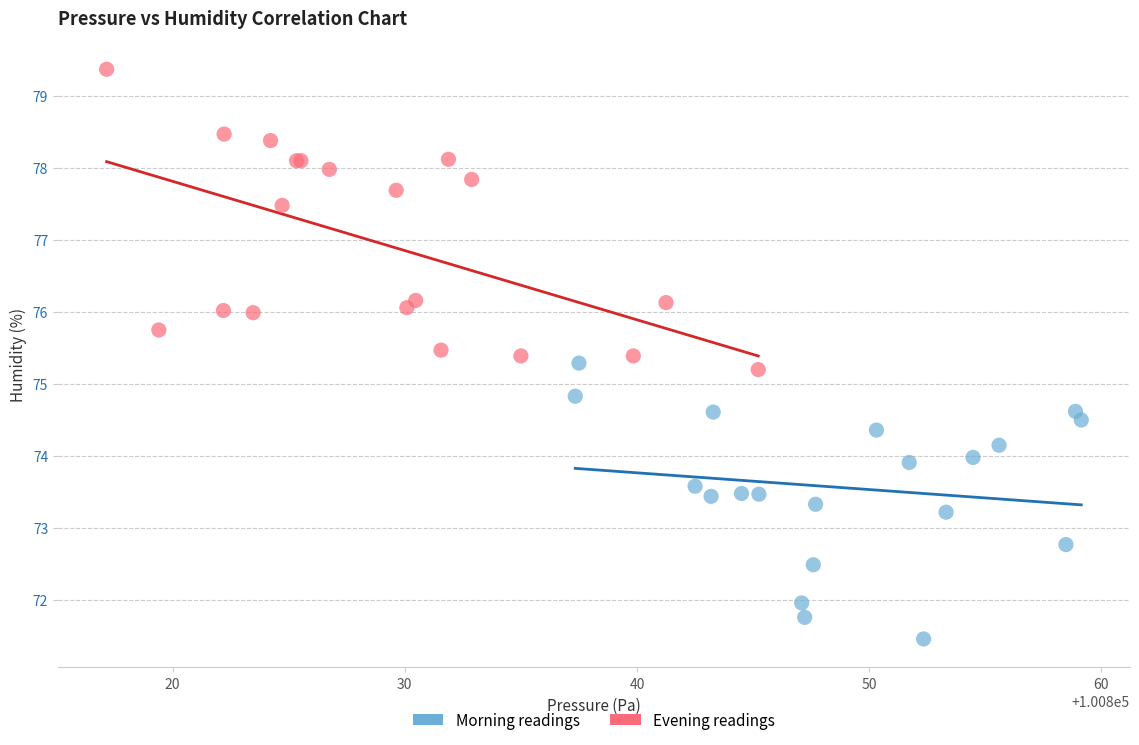

Which series reaches the minimum Y coordinate?

Morning readings